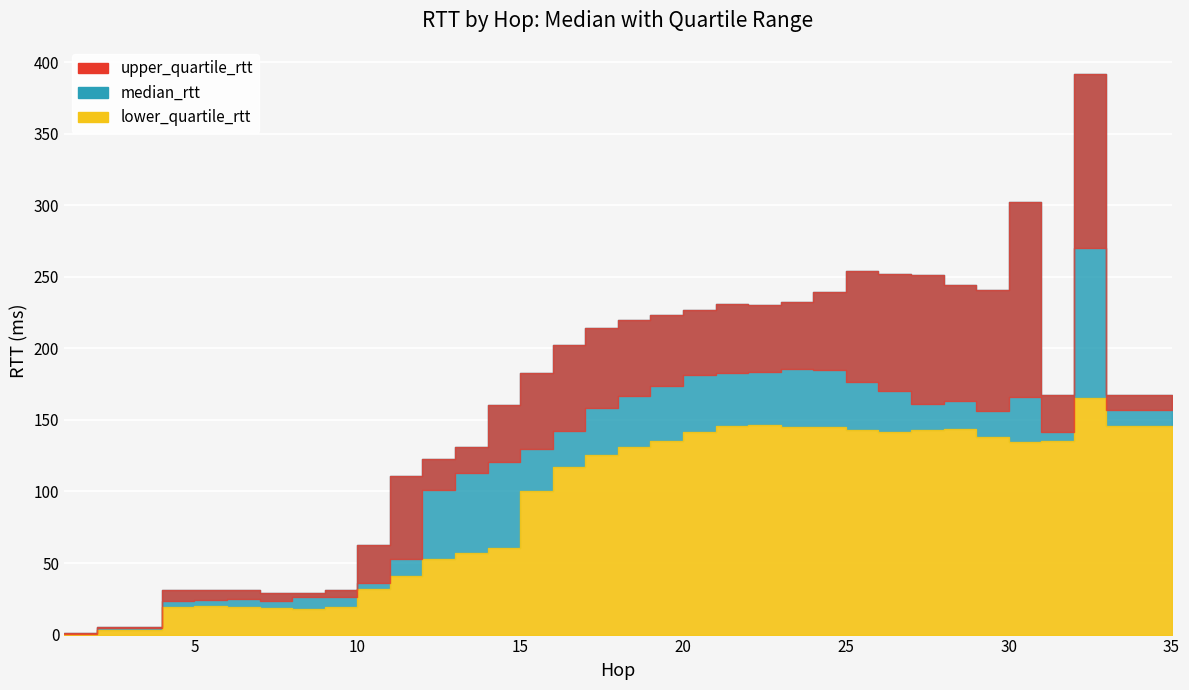

Rank the series by their maximum value, from lowest to highest.

lower_quartile_rtt, median_rtt, upper_quartile_rtt